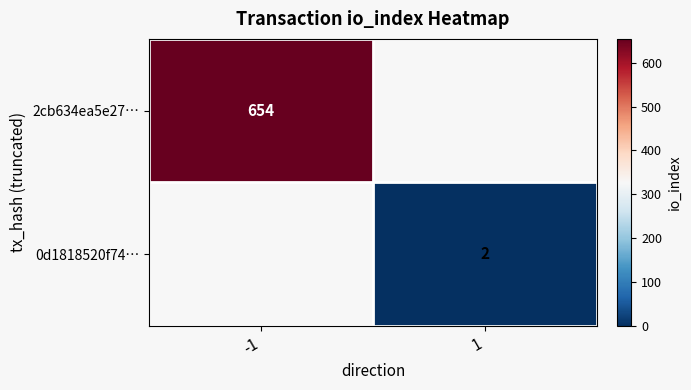

The 0d1818520f74… series shows 2 at 1. True or false?

True